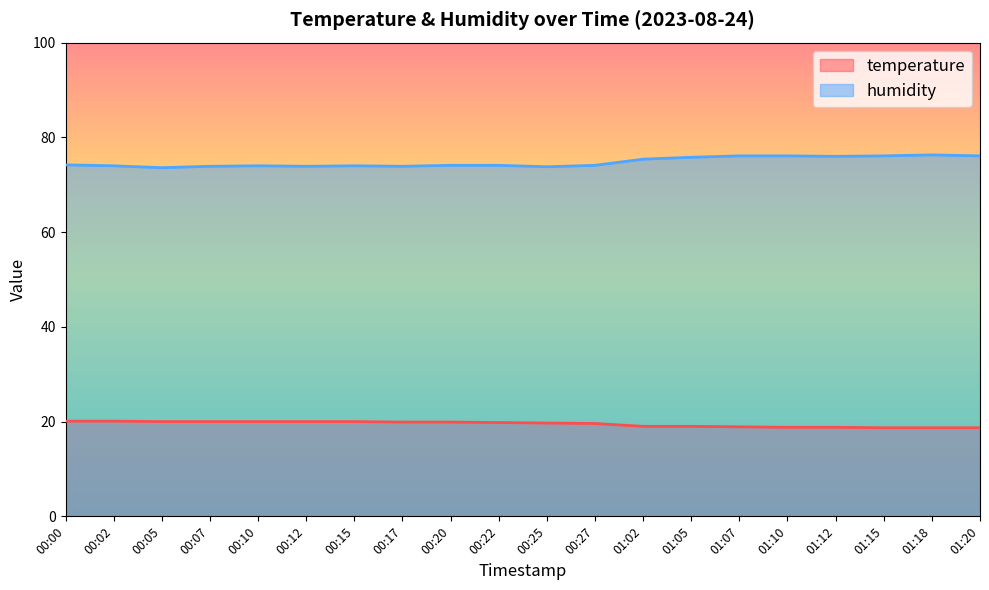

True or false: humidity has more than 2 interior local peaks.

True